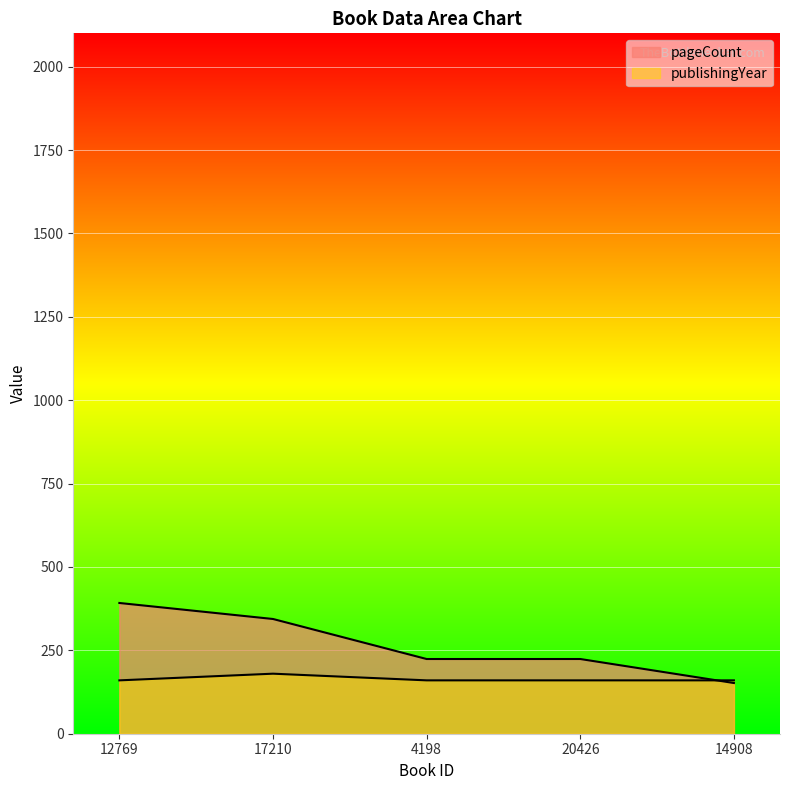

Which series ends up on top after the final intersection of publishingYear and pageCount?

publishingYear